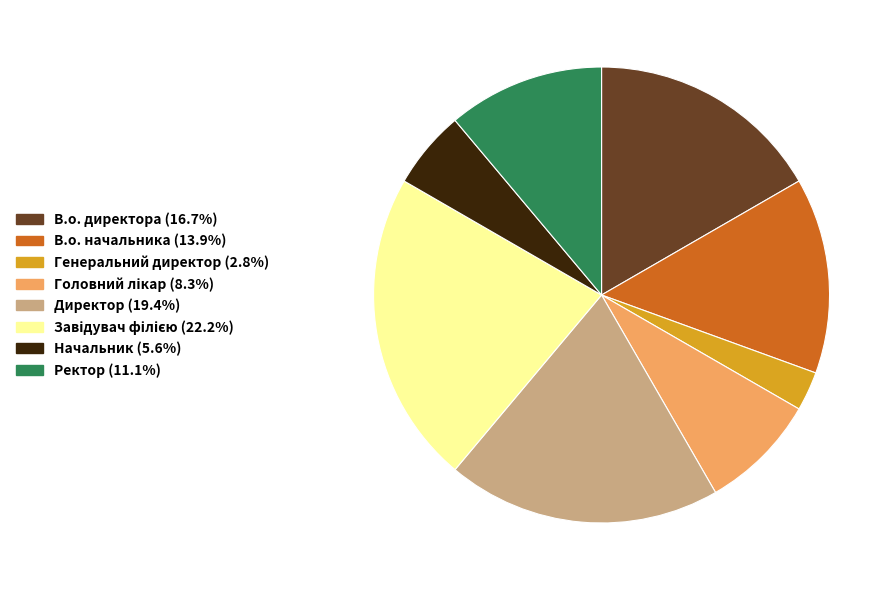

What is the smallest slice in the pie chart?

Генеральний директор